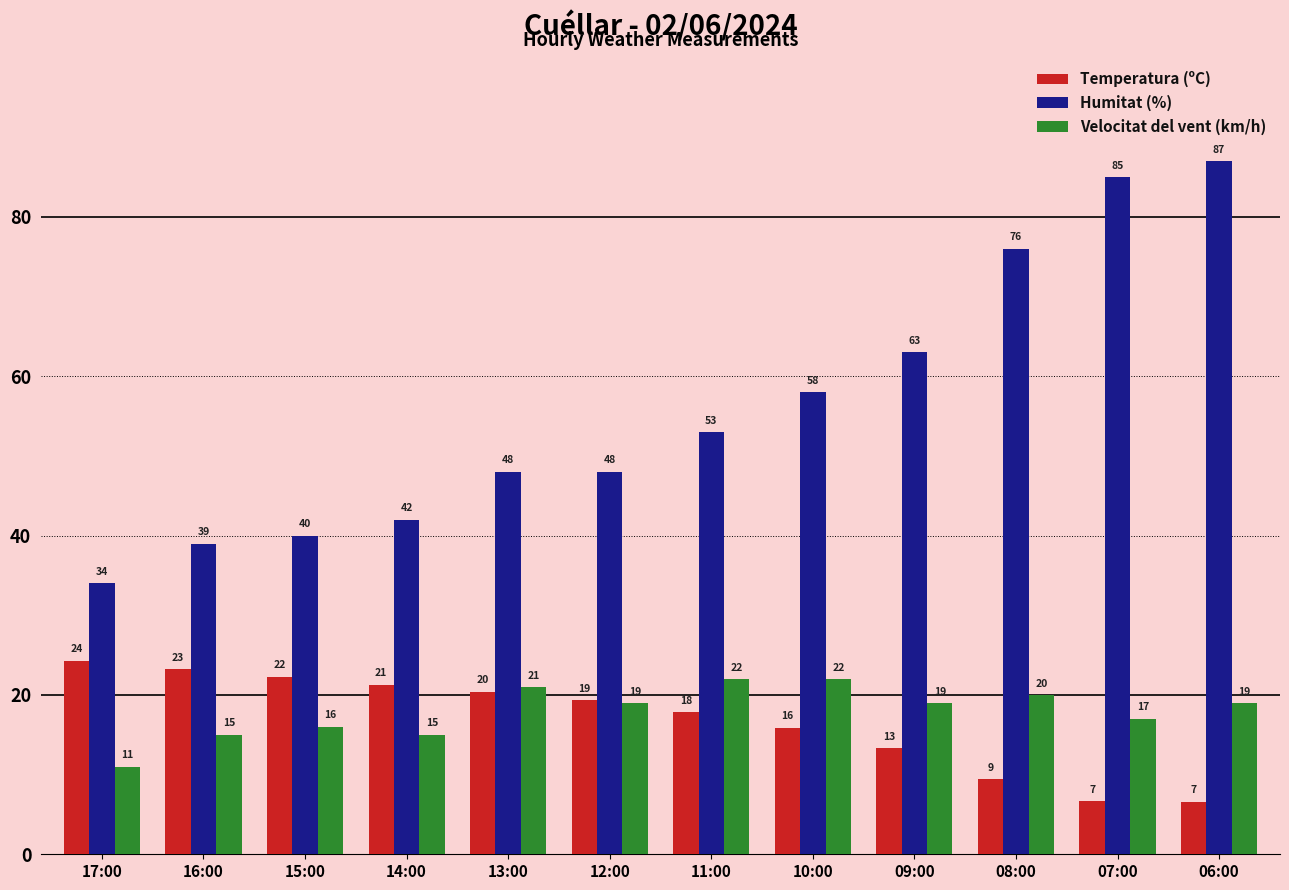

What is the maximum value shown in the chart?

87.0